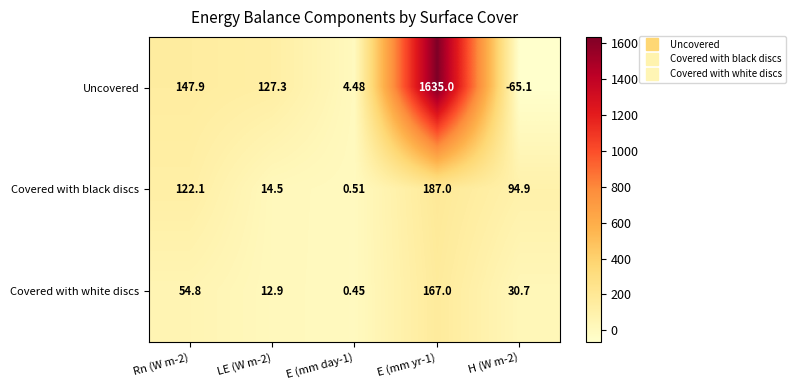

Which series has the largest total across all categories?

Uncovered